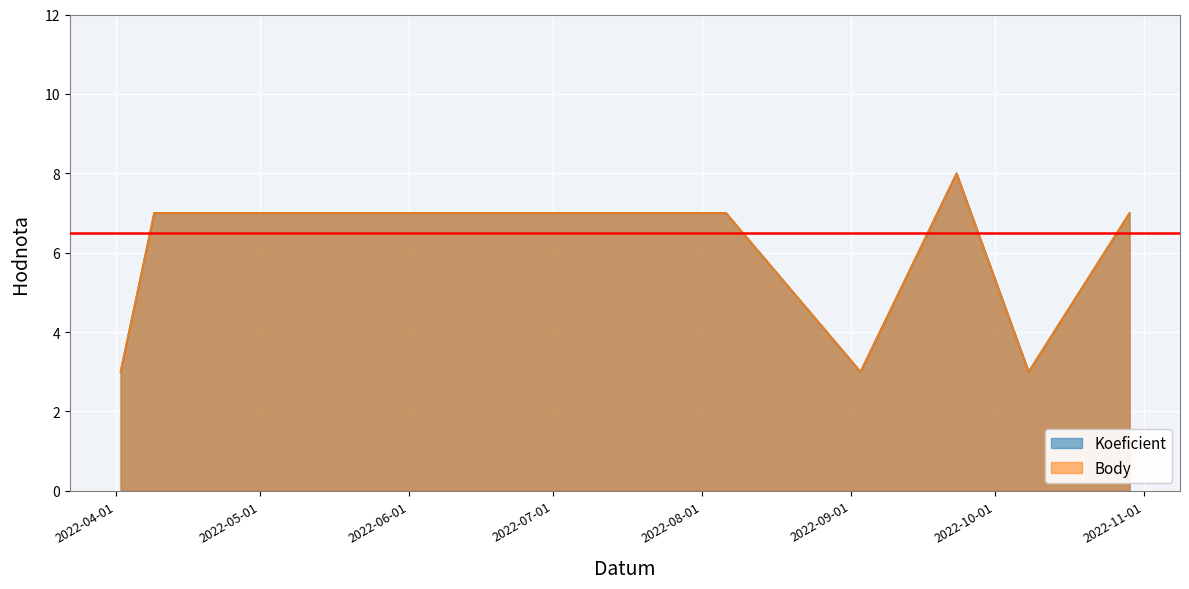

Reading left to right, what are all the values shown in this chart?

Koeficient: 2022-04-02=3	2022-04-09=7	2022-05-28=7	2022-06-04=7	2022-07-09=7	2022-07-16=7	2022-08-06=7	2022-09-03=3	2022-09-23=8	2022-10-08=3	2022-10-29=7
Body: 2022-04-02=3	2022-04-09=7	2022-05-28=7	2022-06-04=7	2022-07-09=7	2022-07-16=7	2022-08-06=7	2022-09-03=3	2022-09-23=8	2022-10-08=3	2022-10-29=7